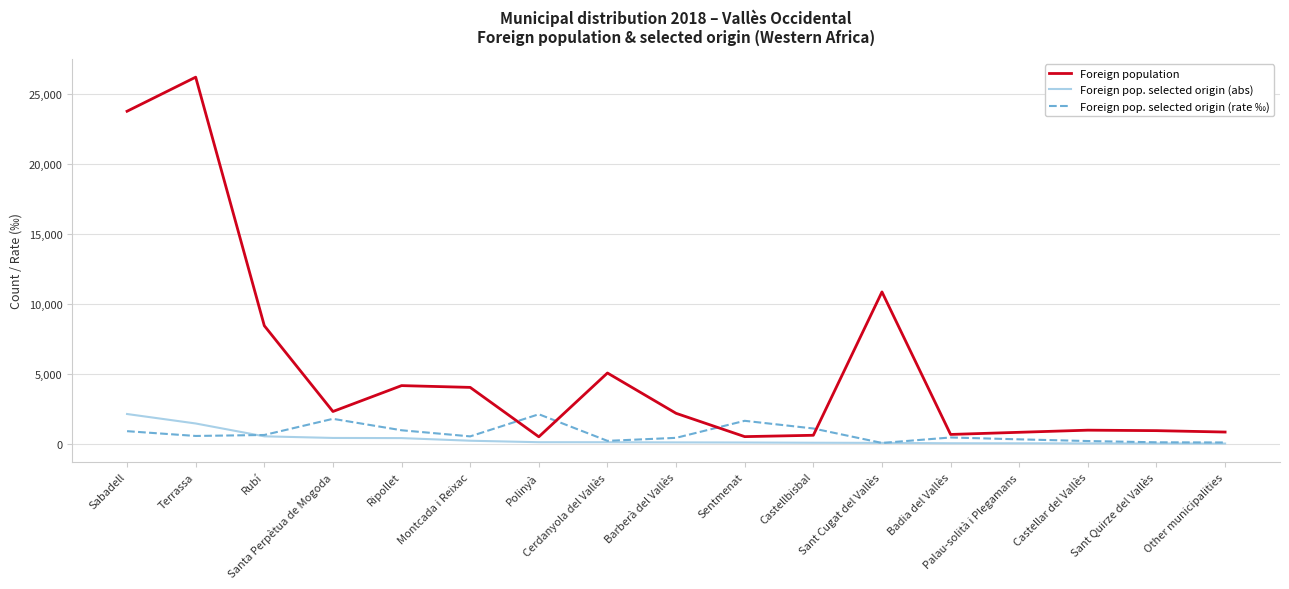

What is the sum of all Foreign pop. selected origin (abs) values?

5682